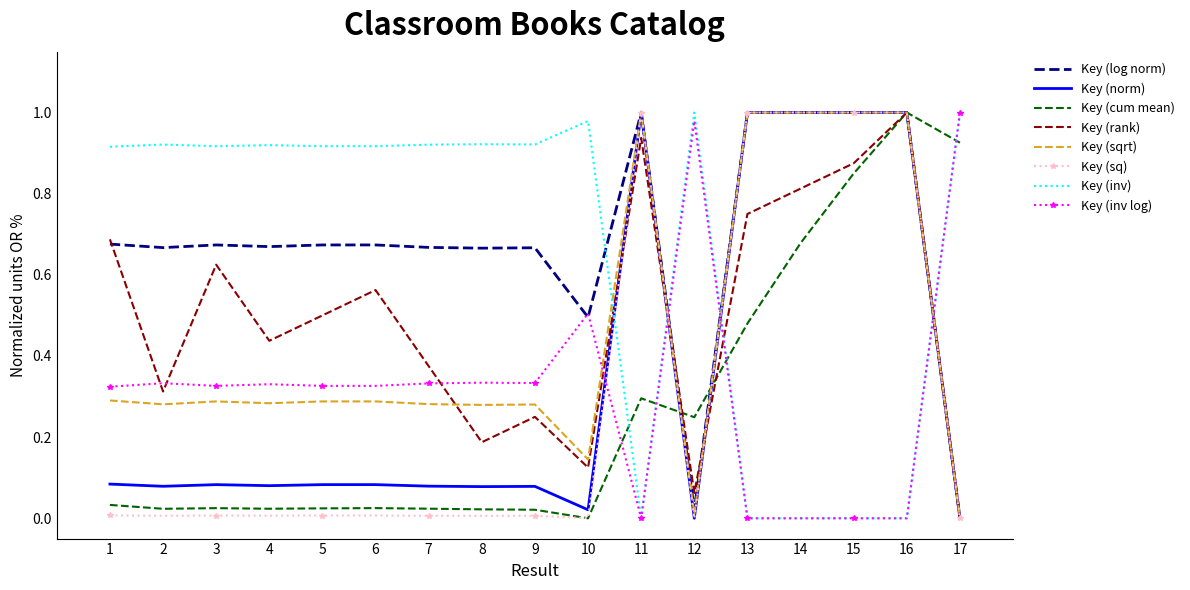

Between which two adjacent categories do Key (inv log) and Key (sqrt) first intersect?

10 and 11